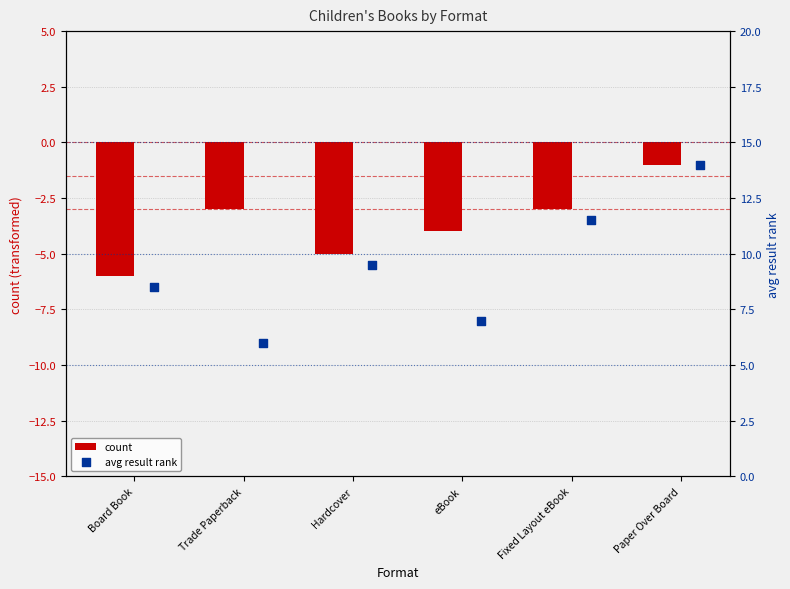

Which series contains the lowest Y value?

count